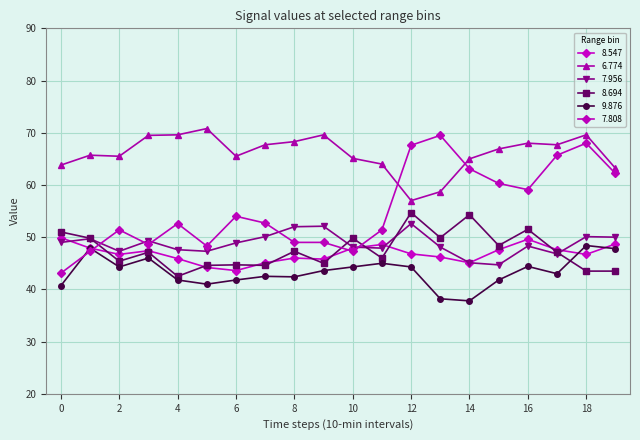

How many interior local valleys does the 7.956 series have?

5